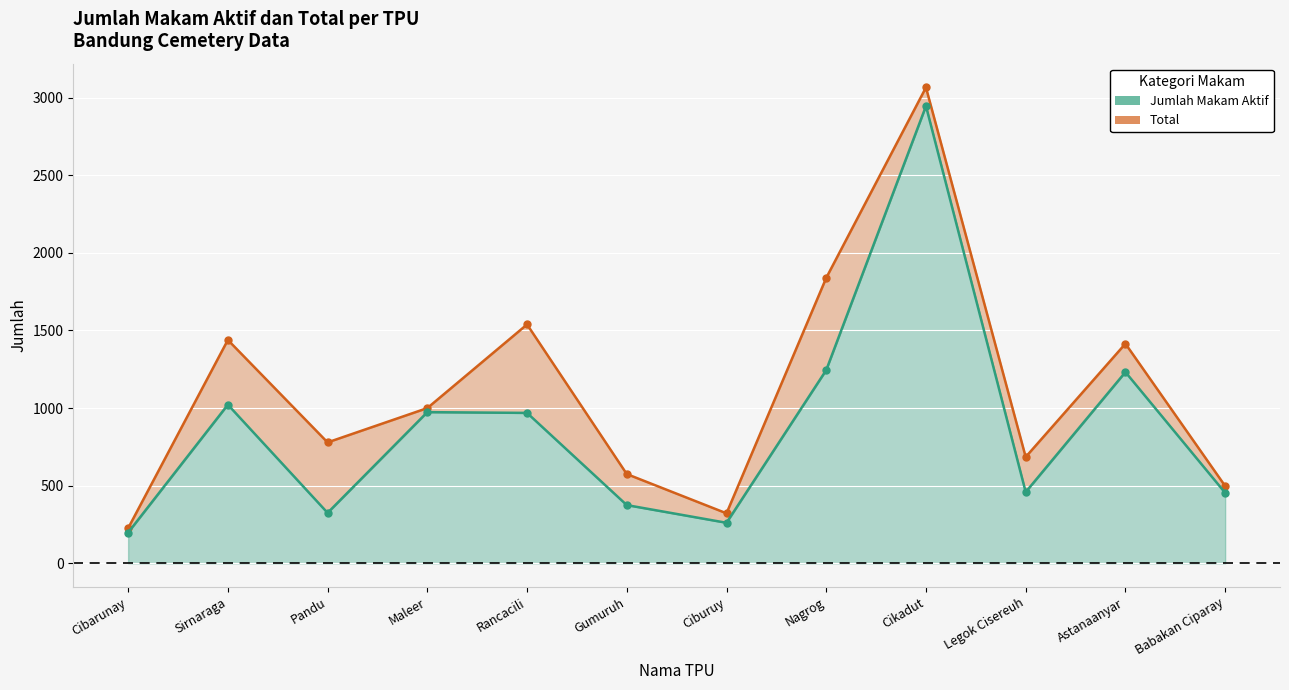

Is the value of Jumlah Makam Aktif at Legok Cisereuh greater than the value of Total at Cibarunay?

Yes